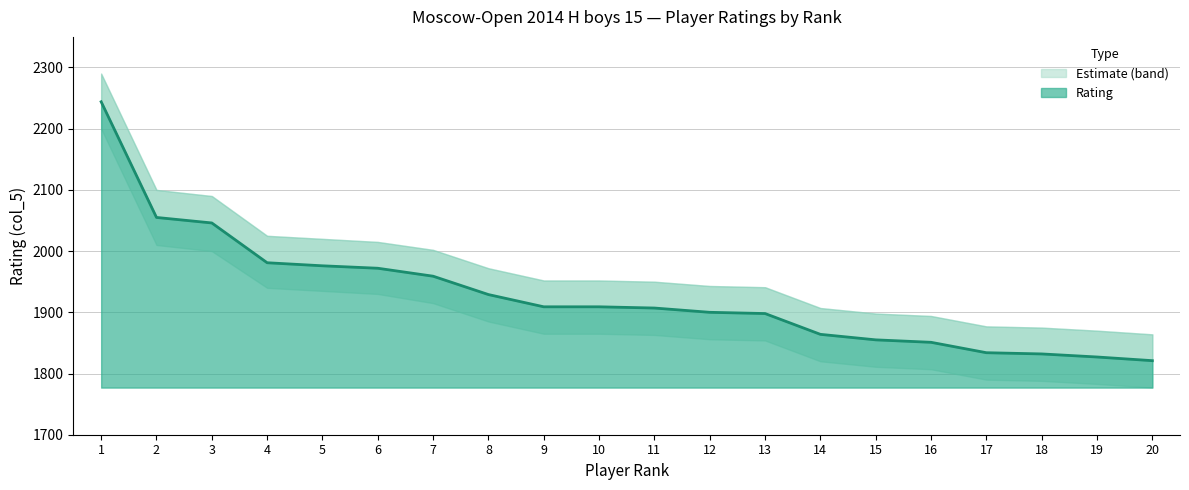

At which category does the chart reach its peak across all series?

1